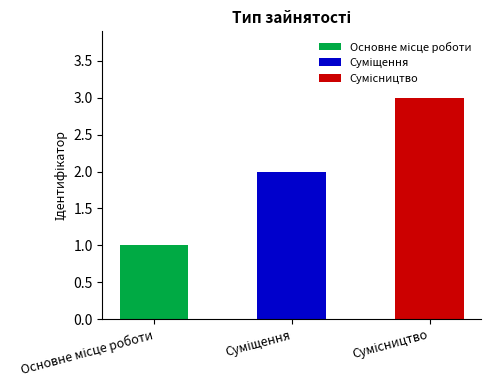

What is the sum of the values at Сумісництво and Суміщення?

5